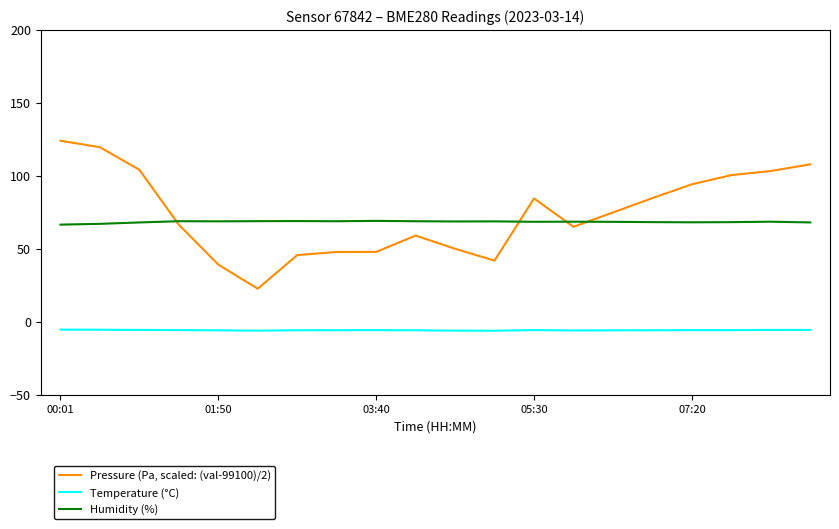

True or false: Pressure (Pa, scaled: (val-99100)/2) and Temperature (°C) intersect in this chart.

False